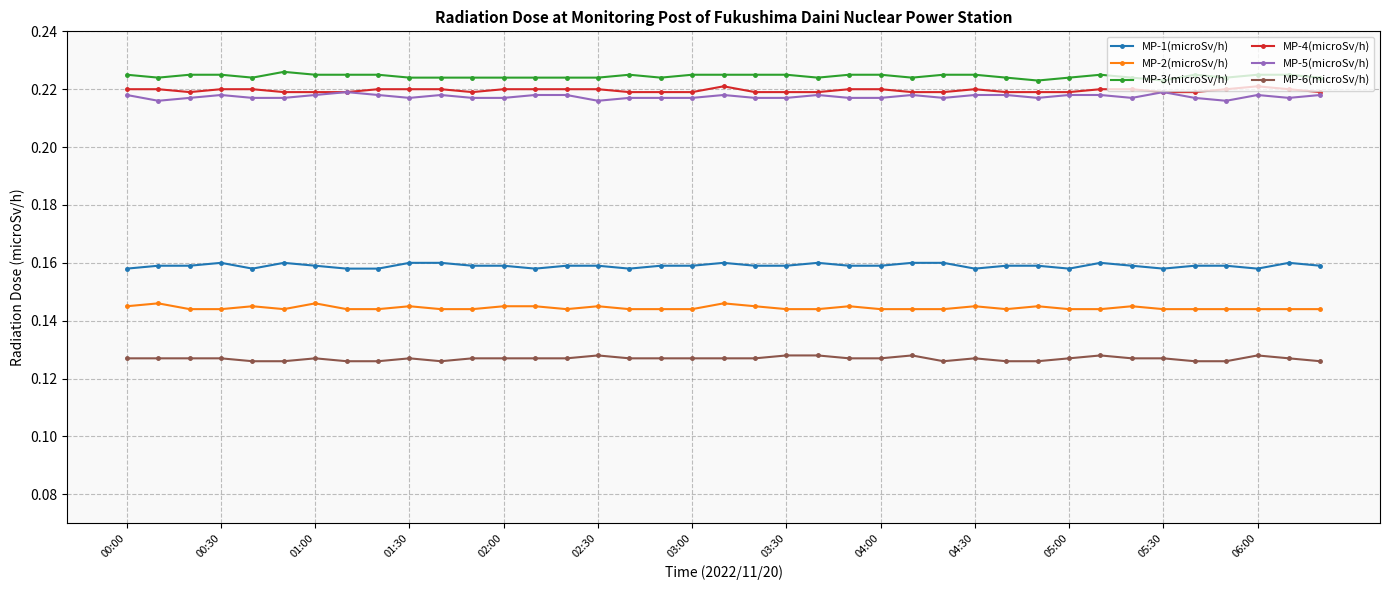

True or false: MP-6(microSv/h) has more than 0 interior local peaks.

True